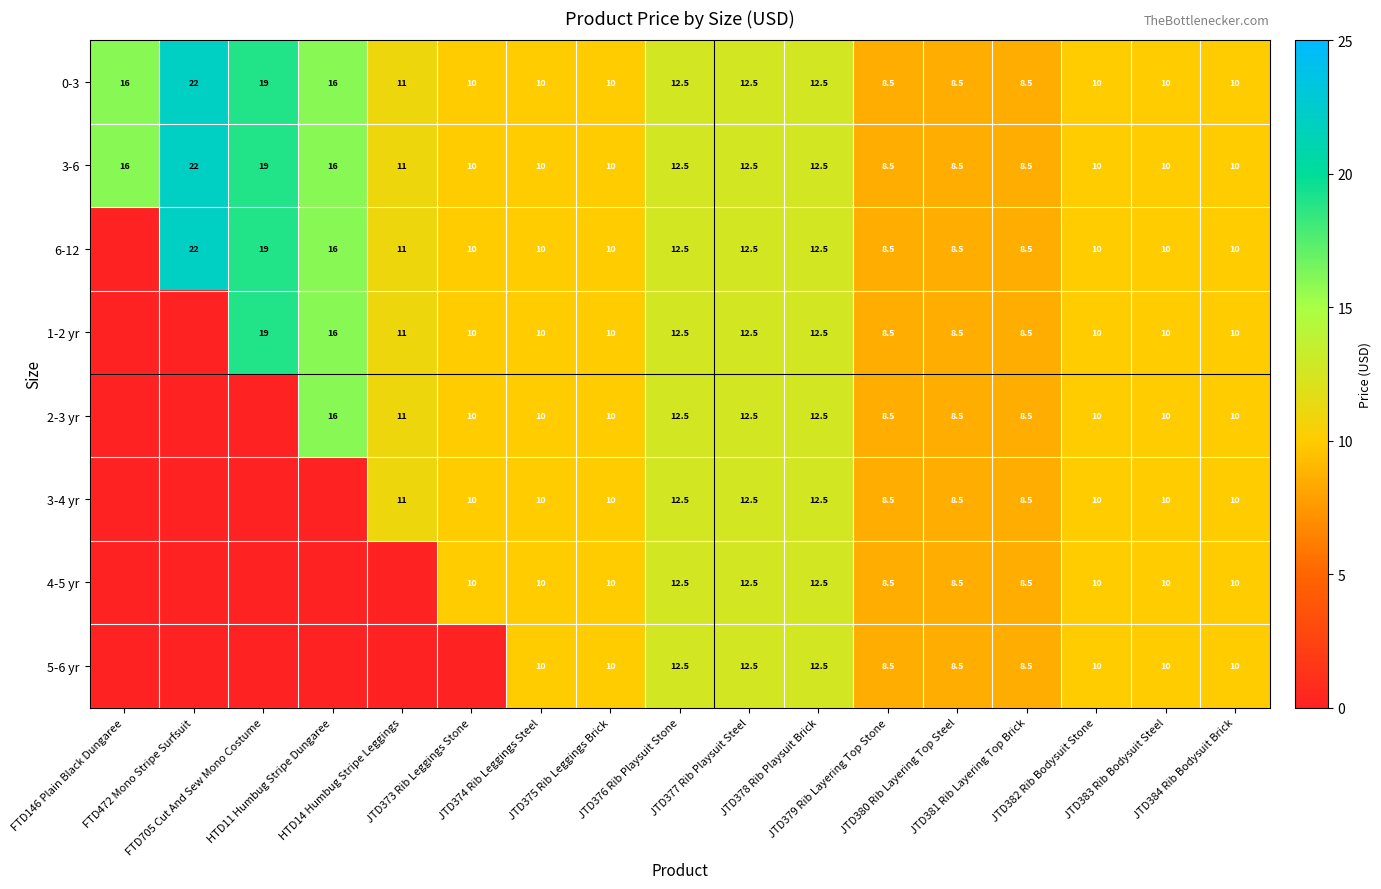

How many data points does each series have?

17